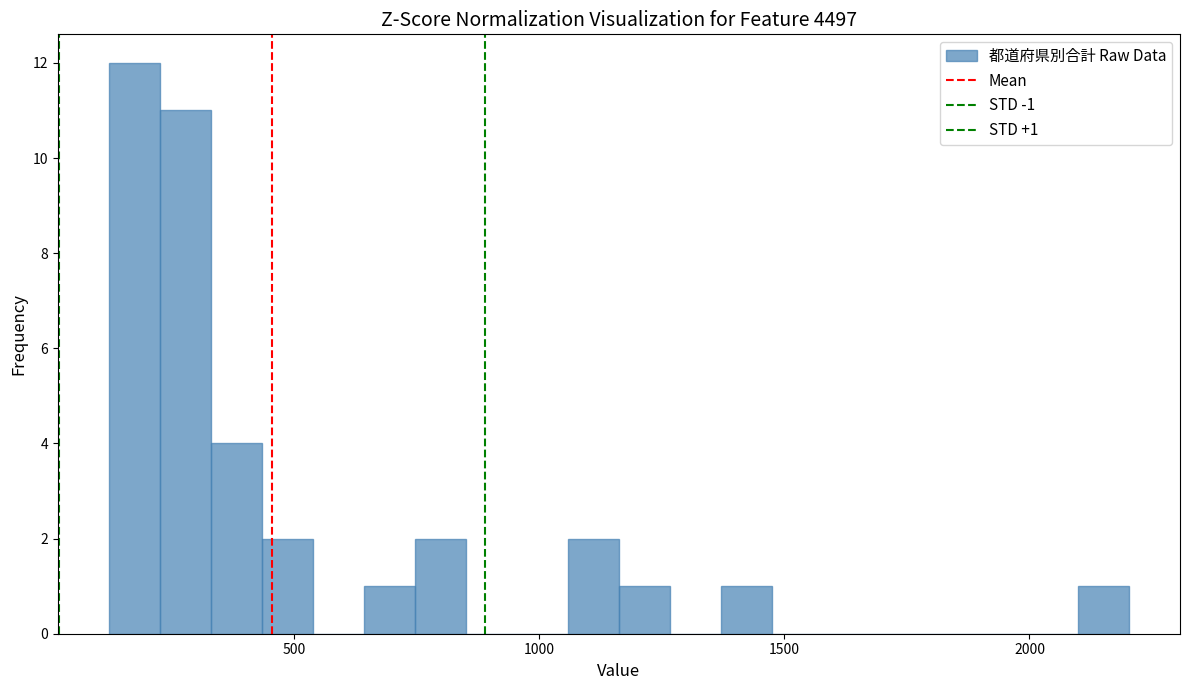

Read against the x-axis, roughly where is the centre of the tallest bar?

150